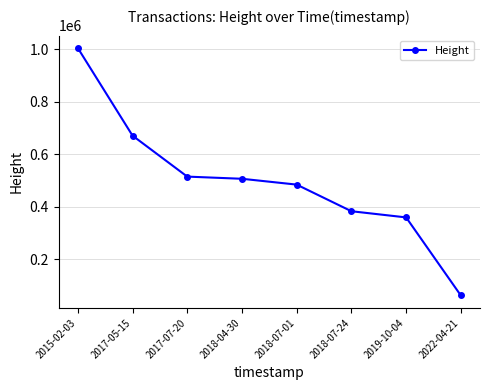

True or false: the data has more than 1 interior local peaks.

False